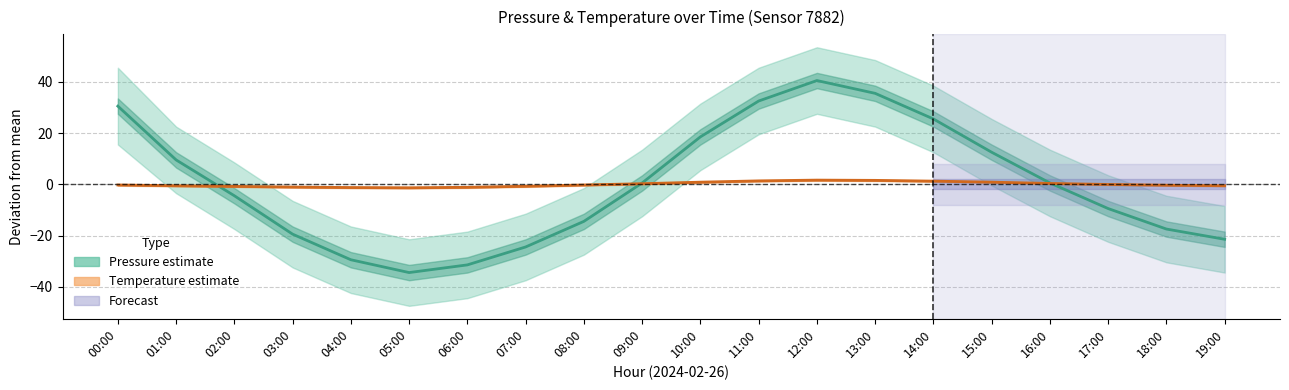

Reading left to right, extract all data points from this chart.

Pressure estimate: 30.6	9.6	-4.4	-19.4	-29.4	-34.4	-31.4	-24.4	-14.4	0.6	18.6	32.6	40.6	35.6	25.6	12.6	0.6	-9.4	-17.4	-21.4
Temperature estimate: -0.2	-0.5	-0.8	-1.0	-1.2	-1.3	-1.1	-0.7	-0.2	0.3	0.9	1.4	1.7	1.6	1.3	0.9	0.4	-0.0	-0.3	-0.5